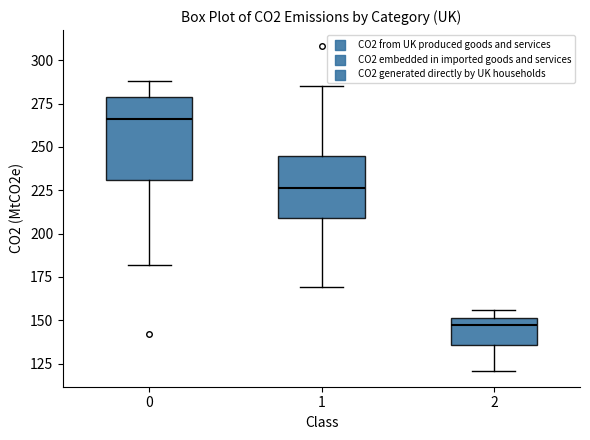

Reading left to right, transcribe this box plot: for each box, give where its median line is, the range the box spans, and where its two whiskers end, as read against the y-axis. The values are not printed on the chart, so give them approximately, as read against the axis.

0: median 265, box 230 to 280, whiskers 180 to 290
1: median 225, box 210 to 245, whiskers 170 to 285
2: median 145, box 135 to 150, whiskers 120 to 155